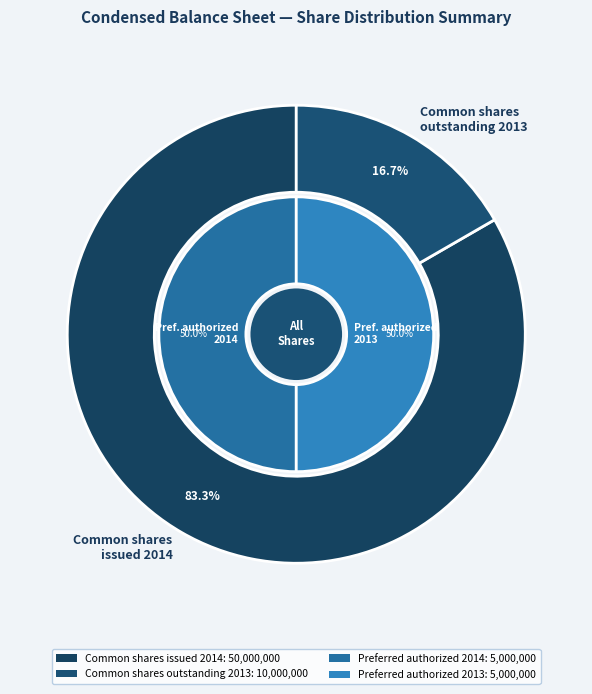

What is the smallest slice in the pie chart?

Common stock, shares outstanding (2013)